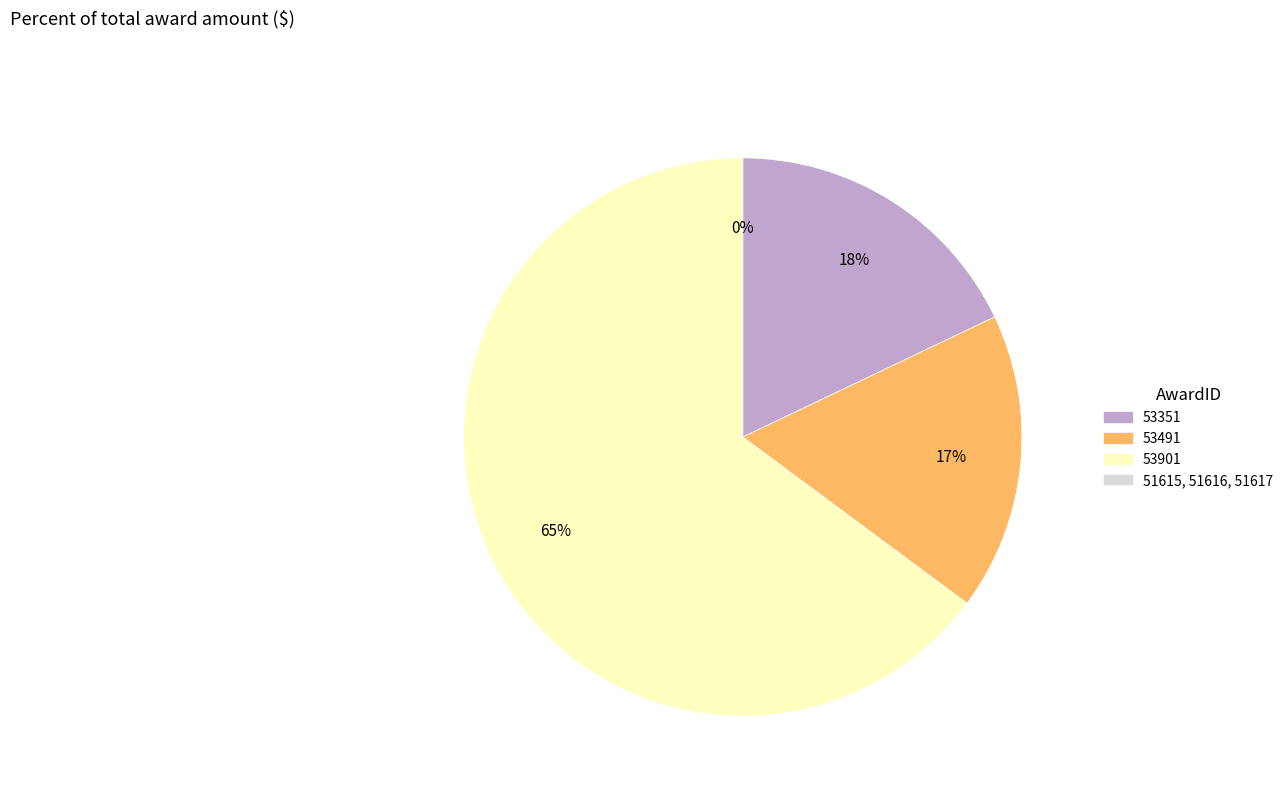

Which category accounts for the majority?

53901